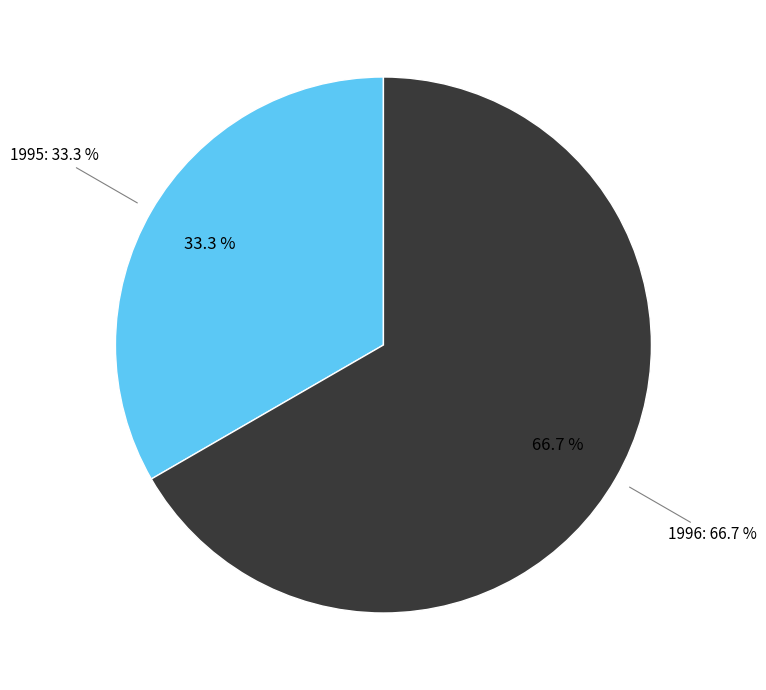

Count the number of slices in the pie.

3